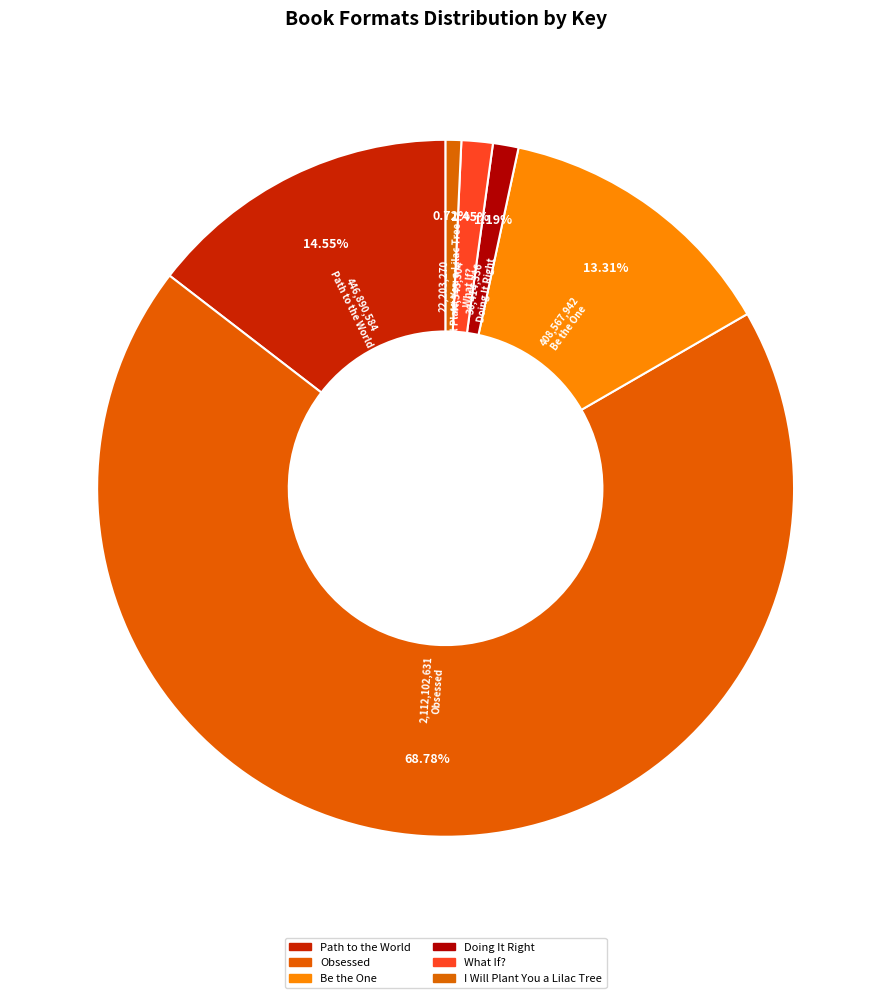

Does any single category account for the majority?

Yes